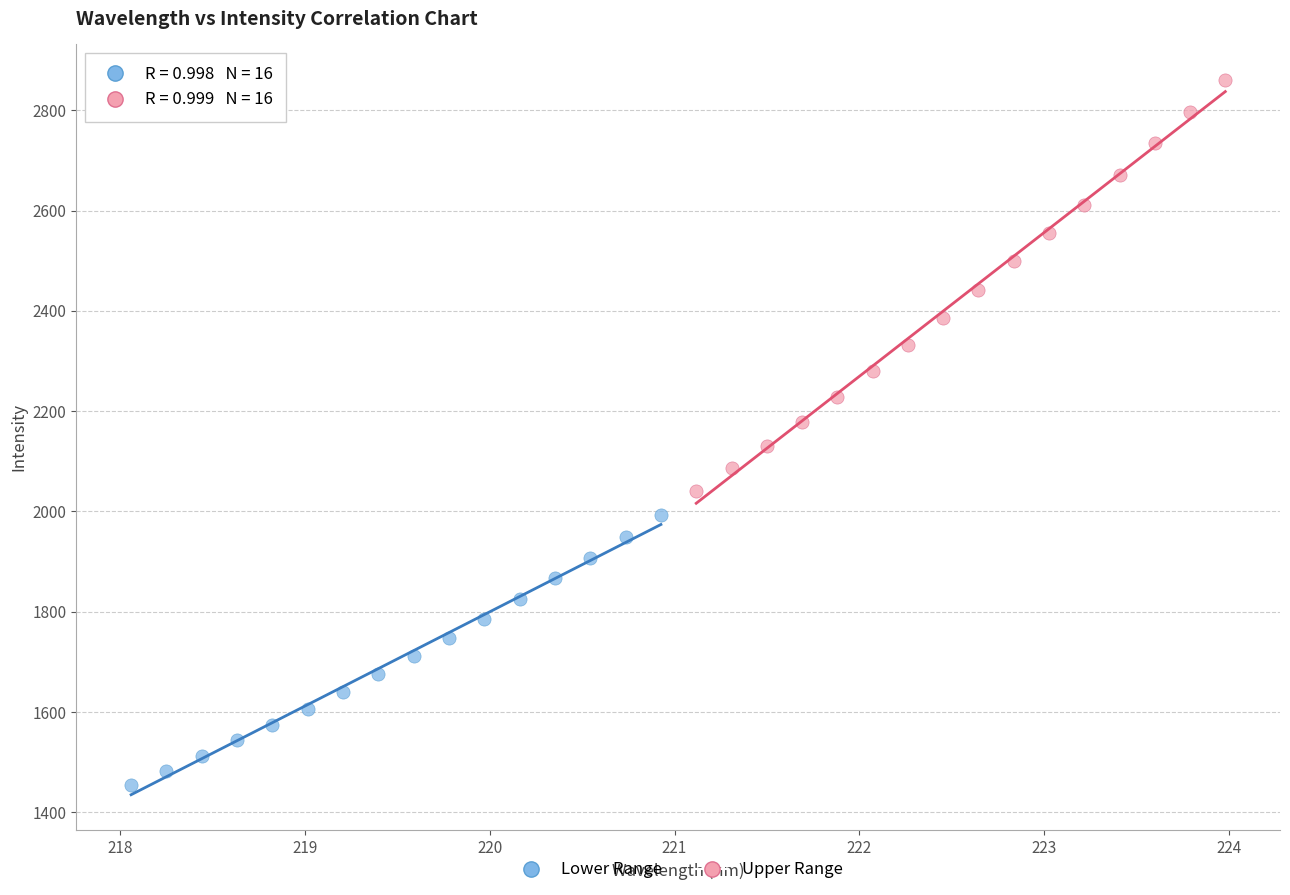

What are all the series names shown in the legend?

Lower Range, Upper Range